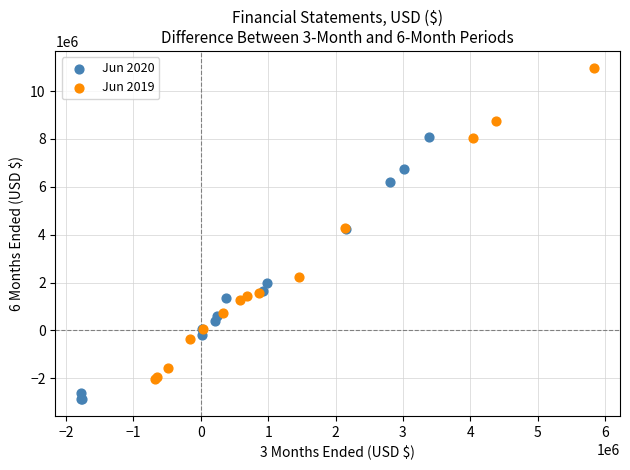

Which series reaches the minimum Y coordinate?

Jun 2020